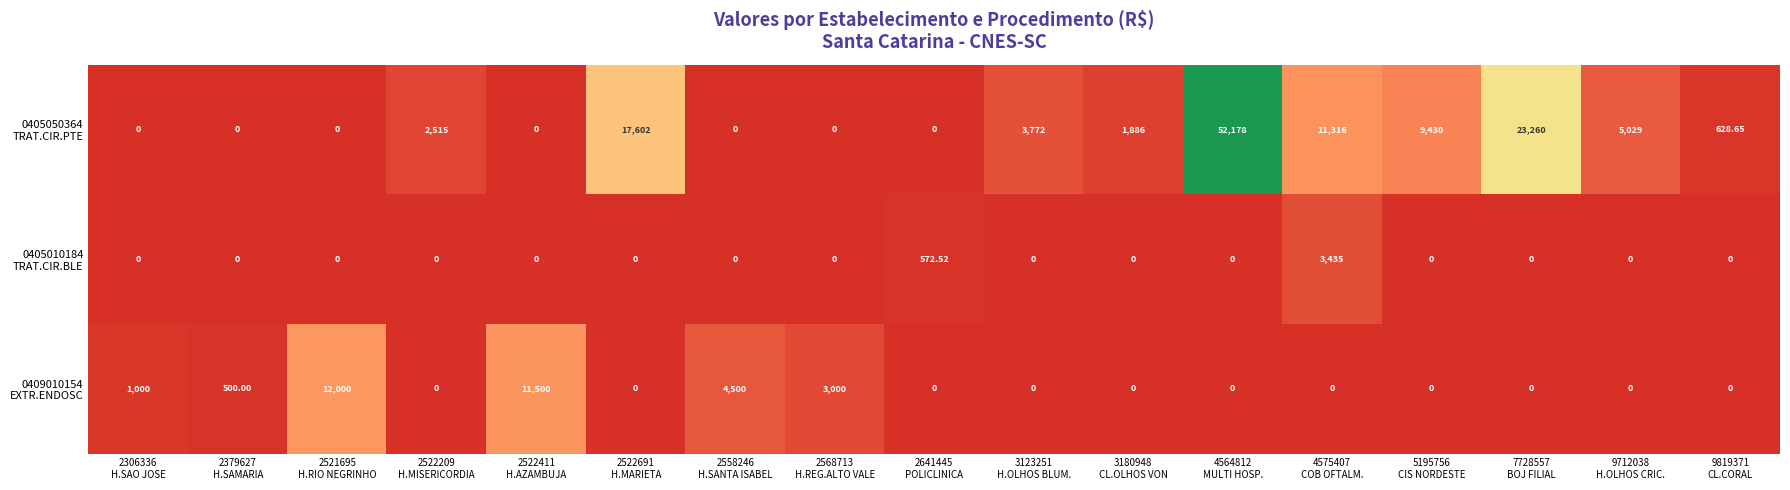

How many distinct data groups are displayed?

3